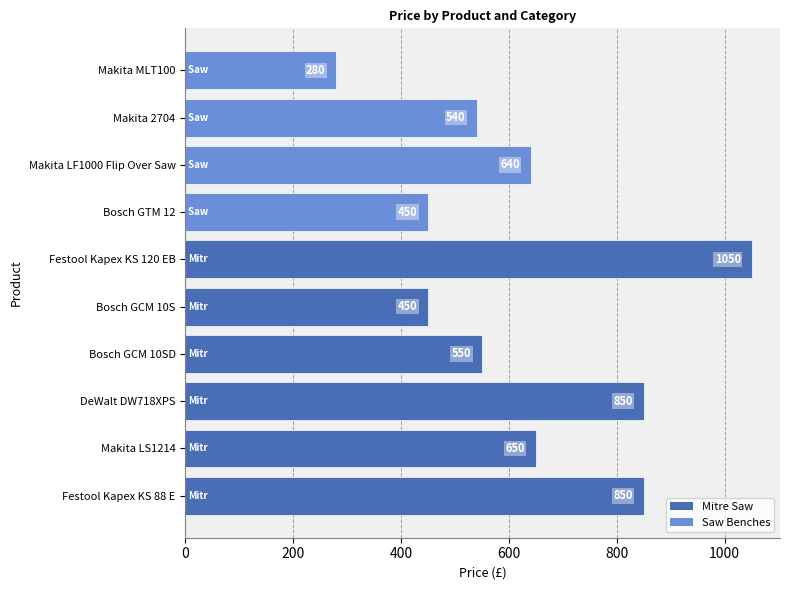

Read the value at Festool Kapex KS 88 E.

850